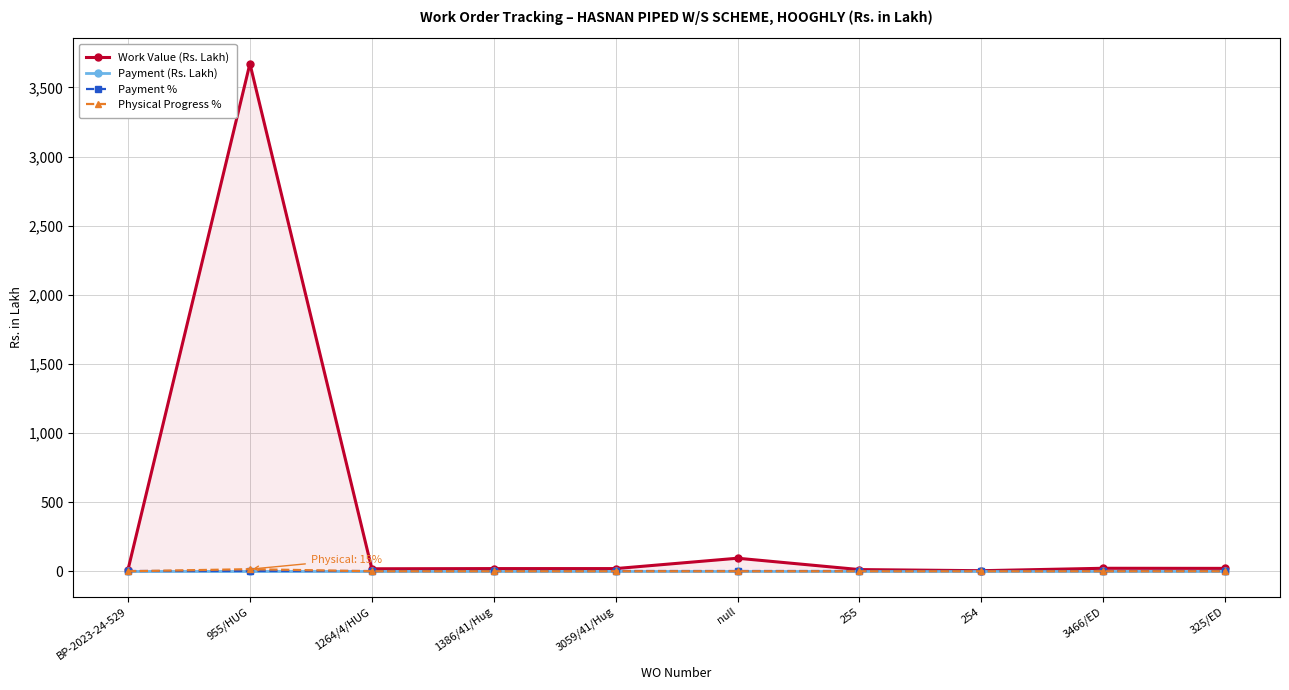

What is the total value across all series at BP-2023-24-529?

12.0